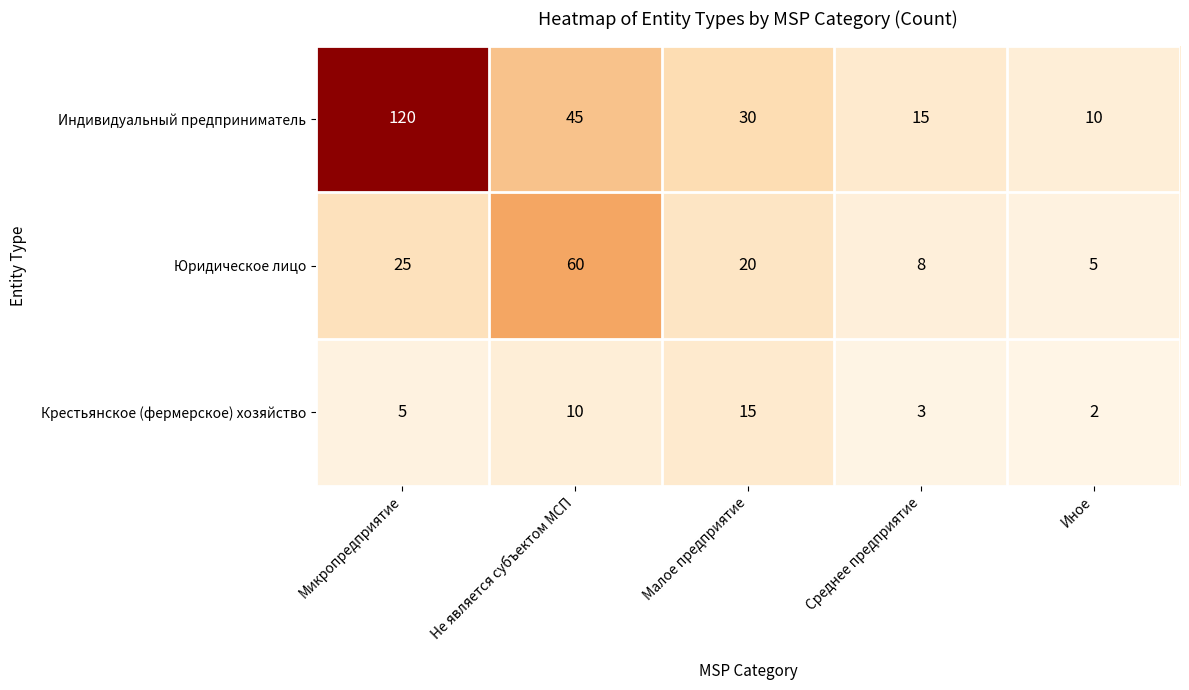

What is the sum of the Индивидуальный предприниматель values at Иное and Не является субъектом МСП?

55